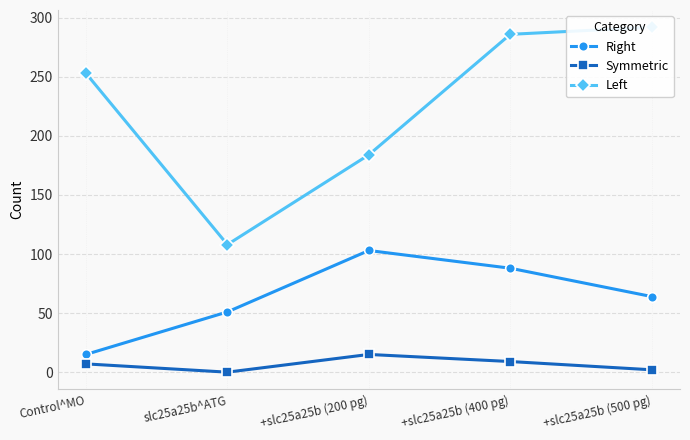

How many distinct data groups are displayed?

3